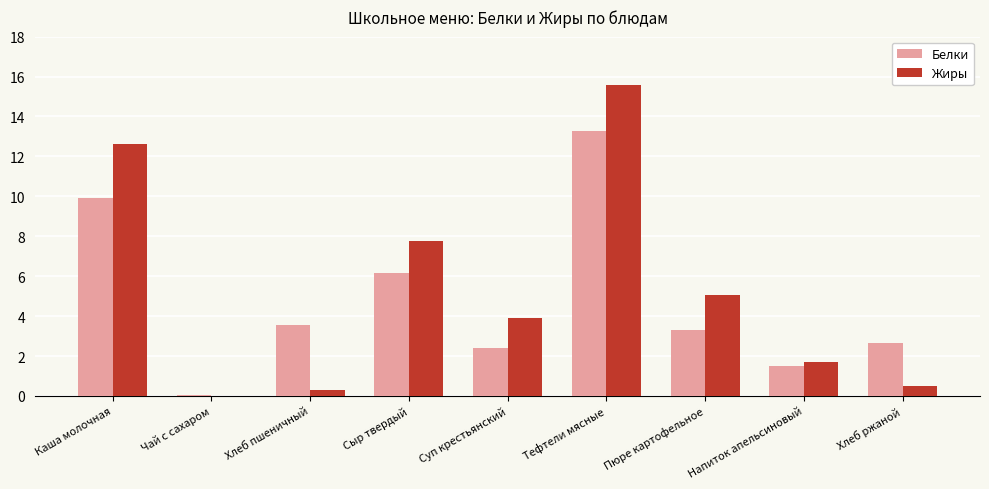

At which category is the sum across all series the highest?

Тефтели мясные